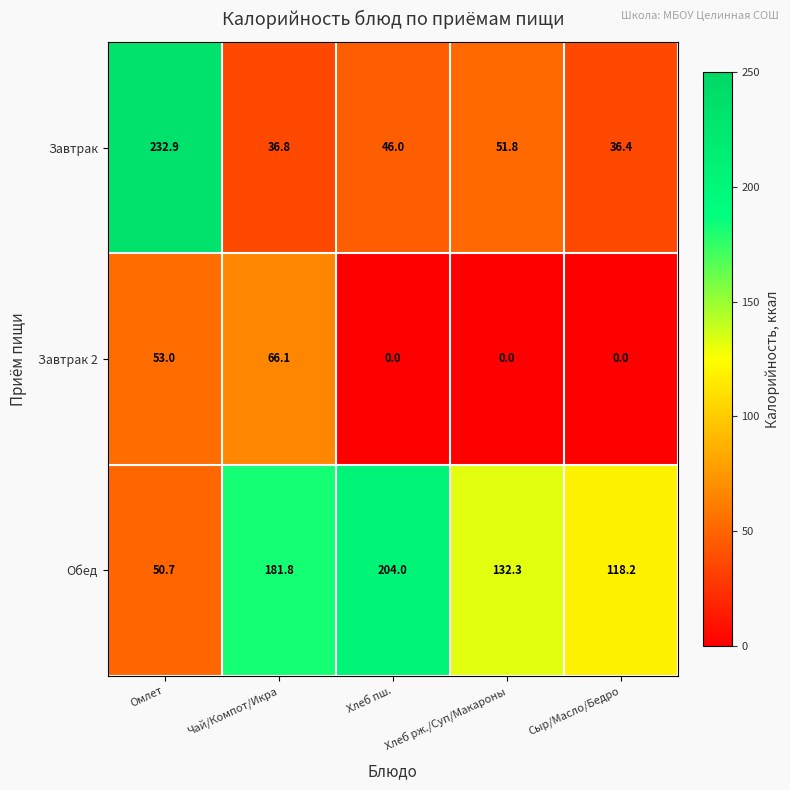

Which label corresponds to the largest value in the chart?

Омлет